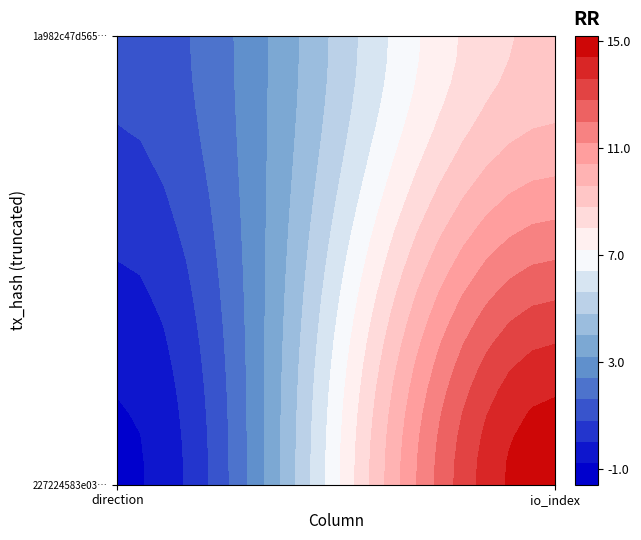

Which series has the largest range (max minus min)?

227224583e0394482e5f